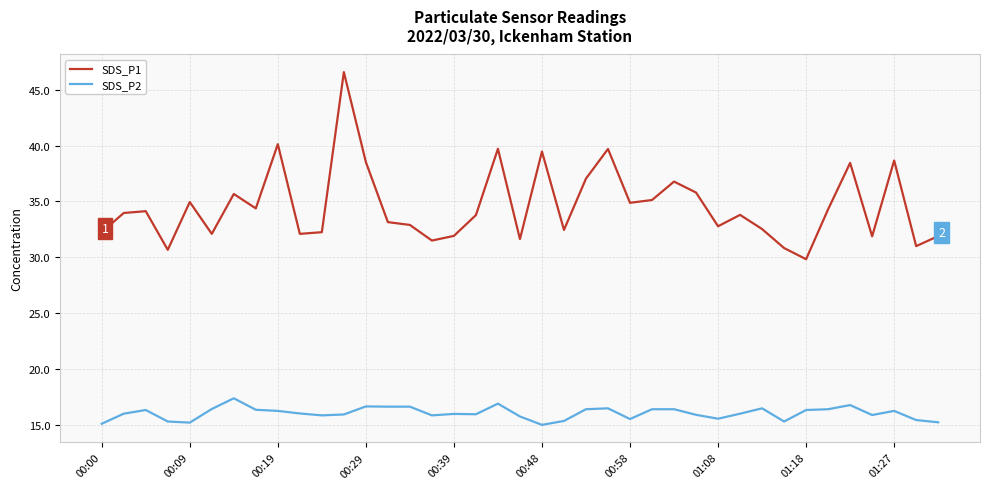

True or false: SDS_P2 and SDS_P1 cross at least once.

False